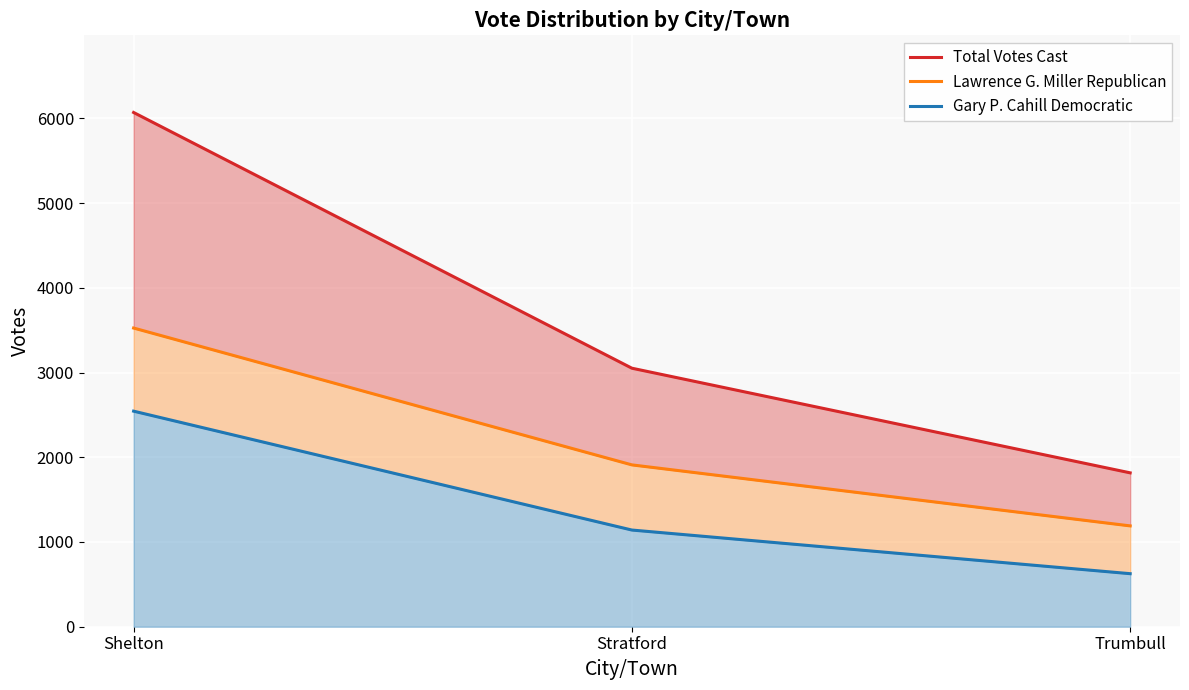

Rank the series by their average value, from highest to lowest.

Total Votes Cast, Lawrence G. Miller Republican, Gary P. Cahill Democratic